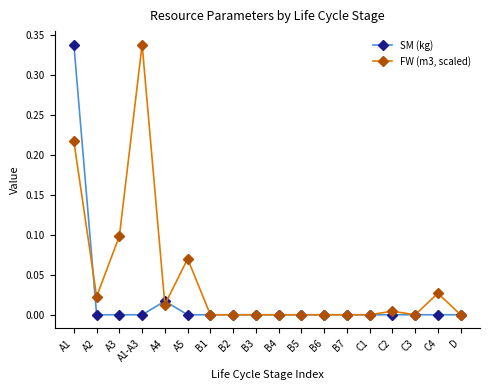

At which category is the sum across all series the highest?

A1